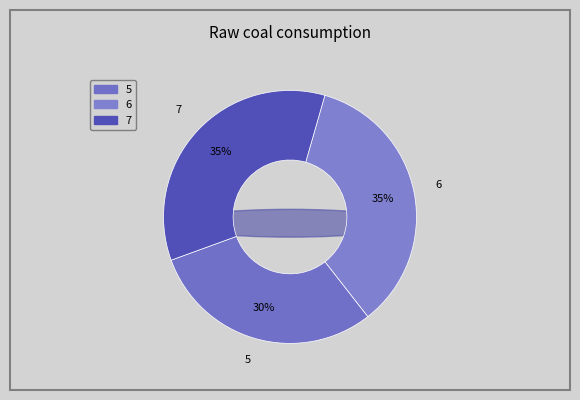

Is 7 the majority of the pie?

No